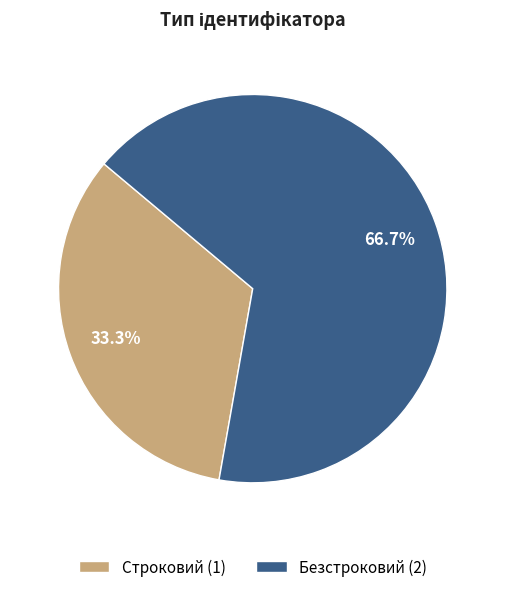

To the nearest percent, what is the difference between the Строковий and Безстроковий slice percentages?

33%